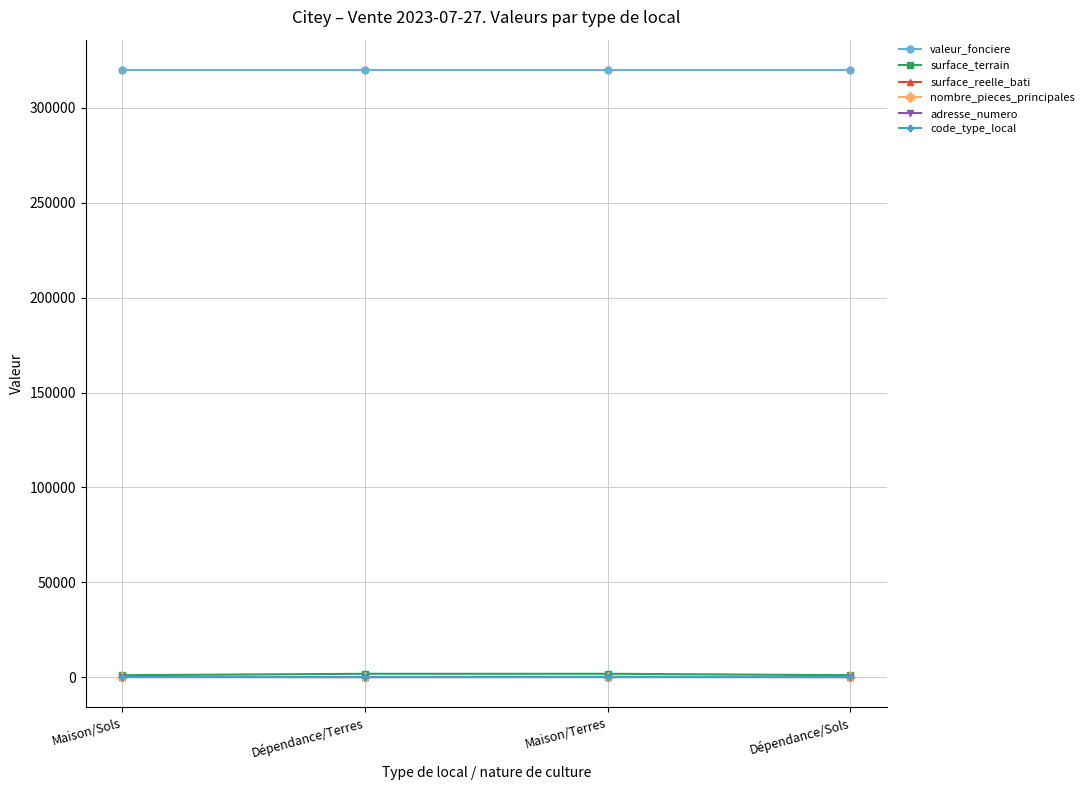

What is the average value of the surface_reelle_bati series?

65